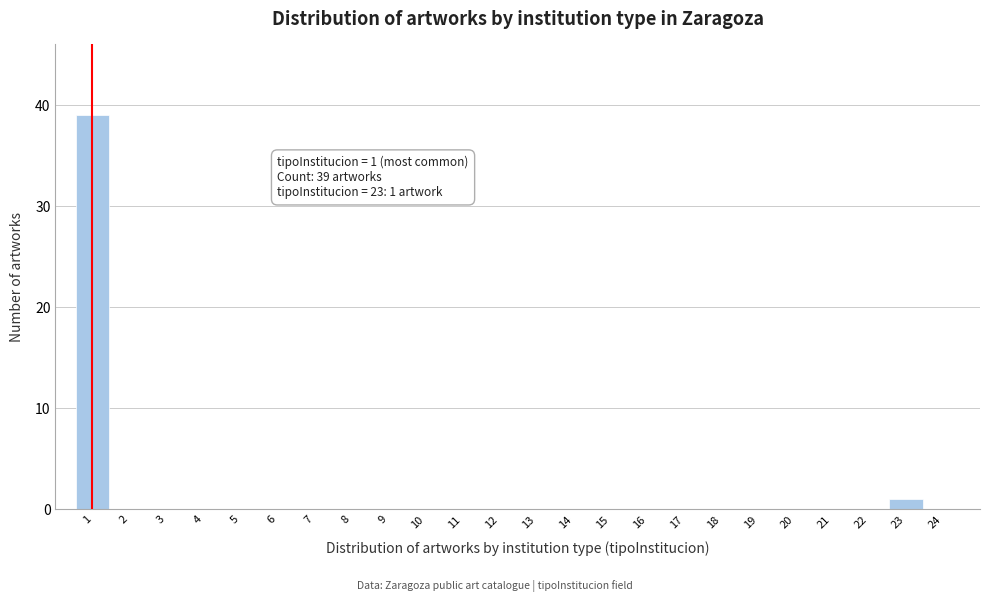

Reading left to right, what are all the values shown in this chart?

1=39	2=0	3=0	4=0	5=0	6=0	7=0	8=0	9=0	10=0	11=0	12=0	13=0	14=0	15=0	16=0	17=0	18=0	19=0	20=0	21=0	22=0	23=1	24=0